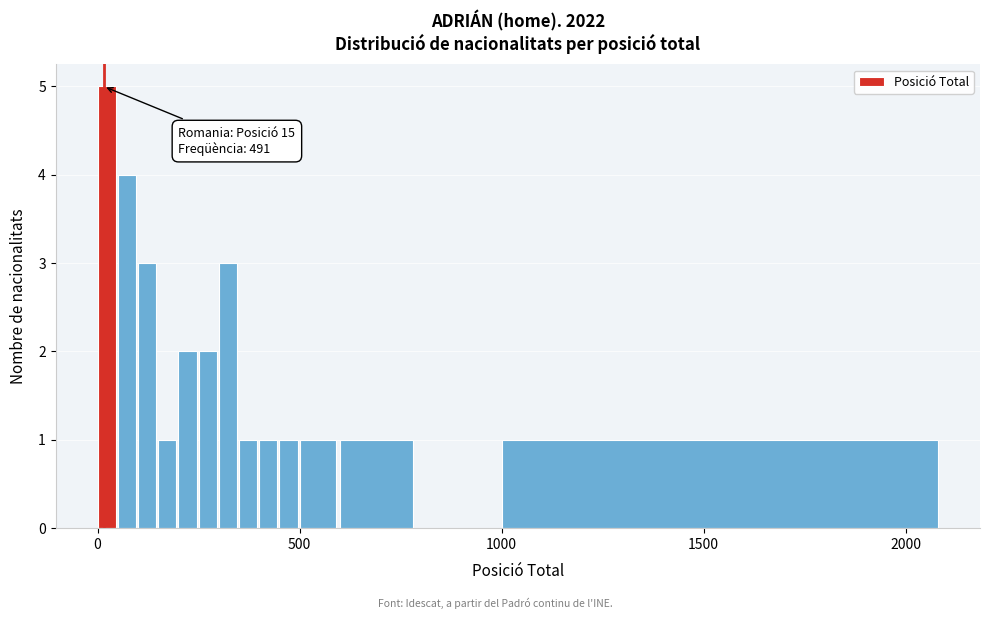

Read against the x-axis, roughly where is the centre of the tallest bar?

0